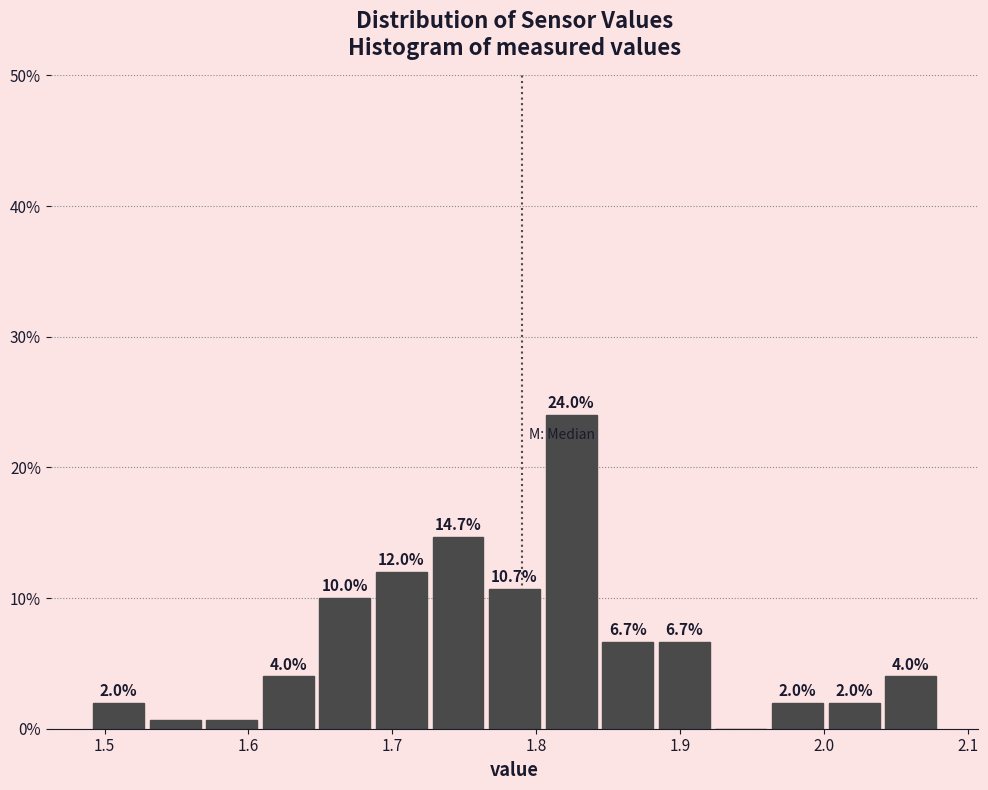

Read against the x-axis, roughly where is the centre of the tallest bar?

1.82